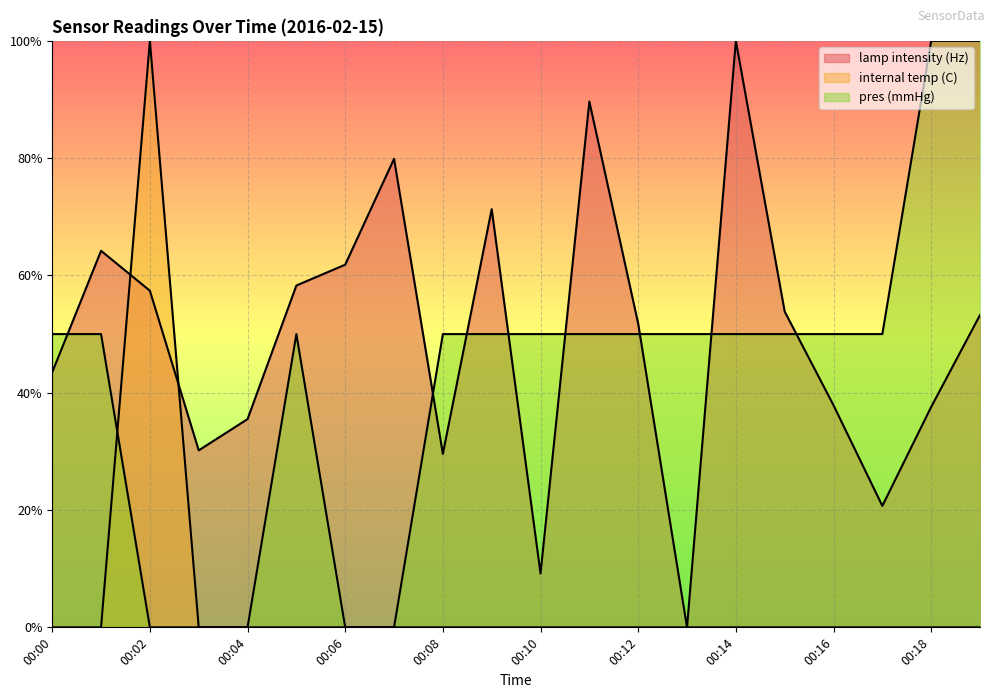

What is the value of the lamp intensity (Hz) point at the 5th from the left?

0.4